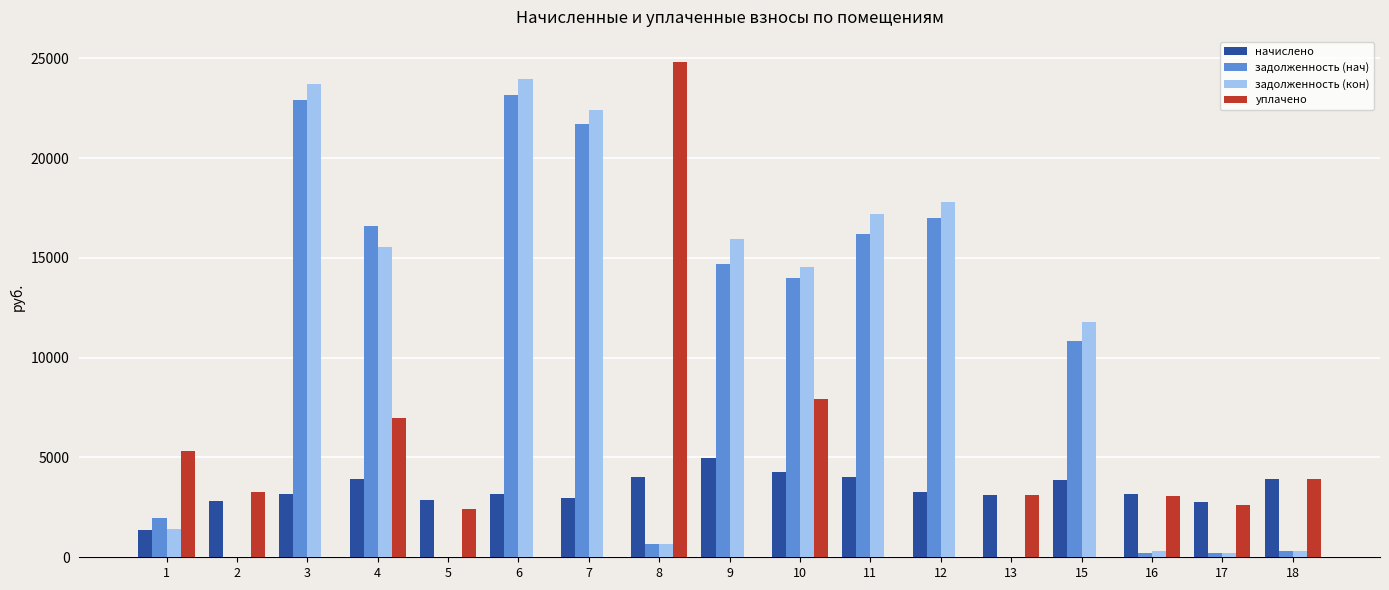

At which label does начислено reach its peak?

9